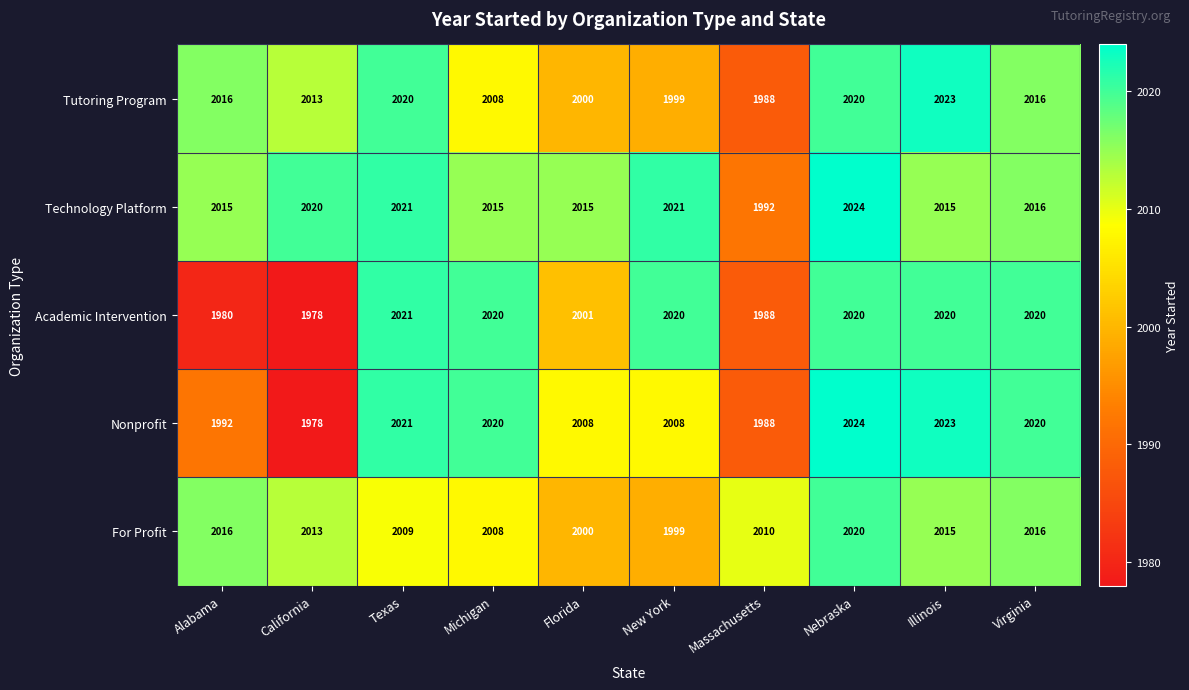

What is the spread (max minus min) of values at Massachusetts?

22